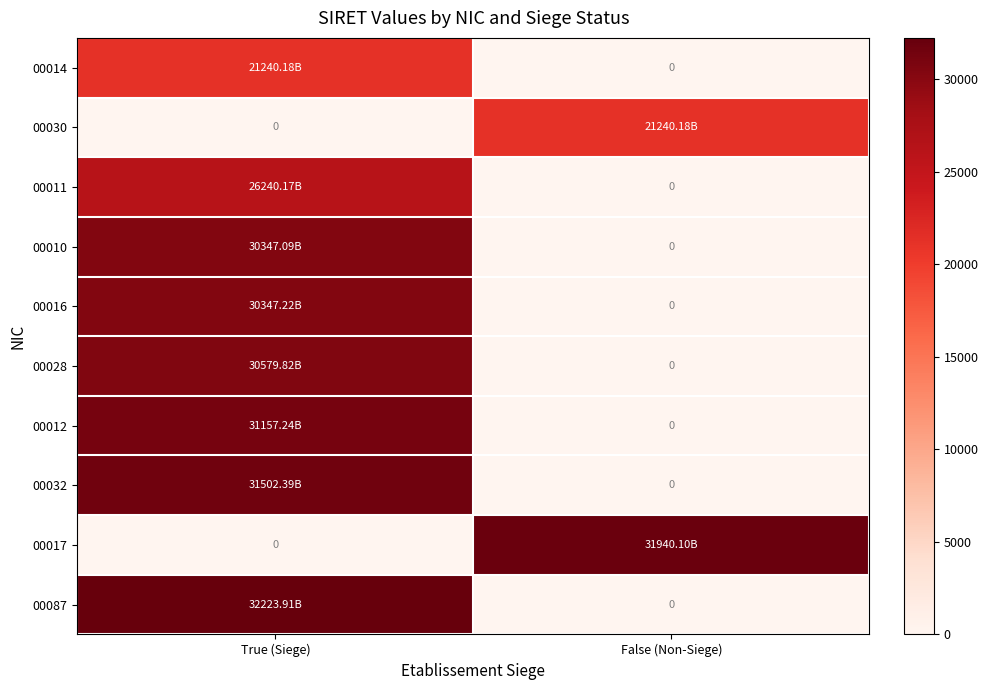

Which series has the largest range (max minus min)?

00087